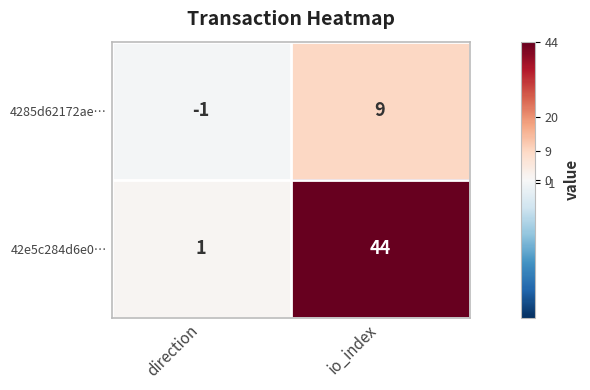

List the series in order of their overall mean, lowest first.

4285d62172ae…, 42e5c284d6e0…